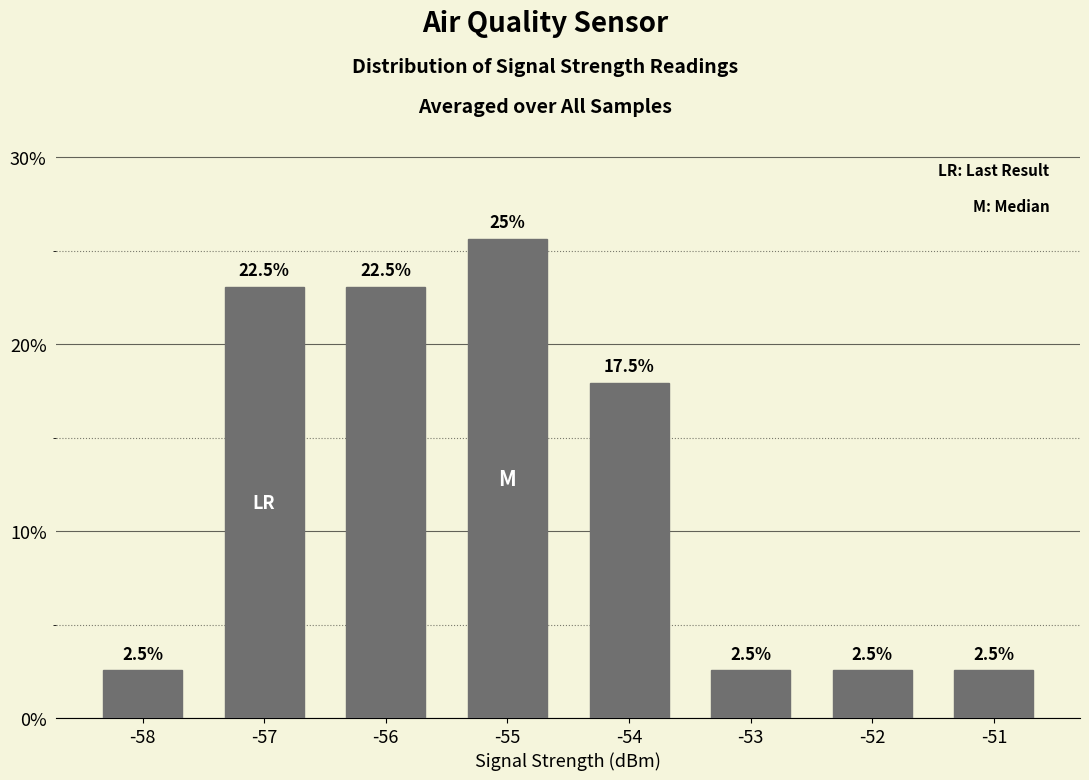

At which category does the chart reach its peak across all series?

-55